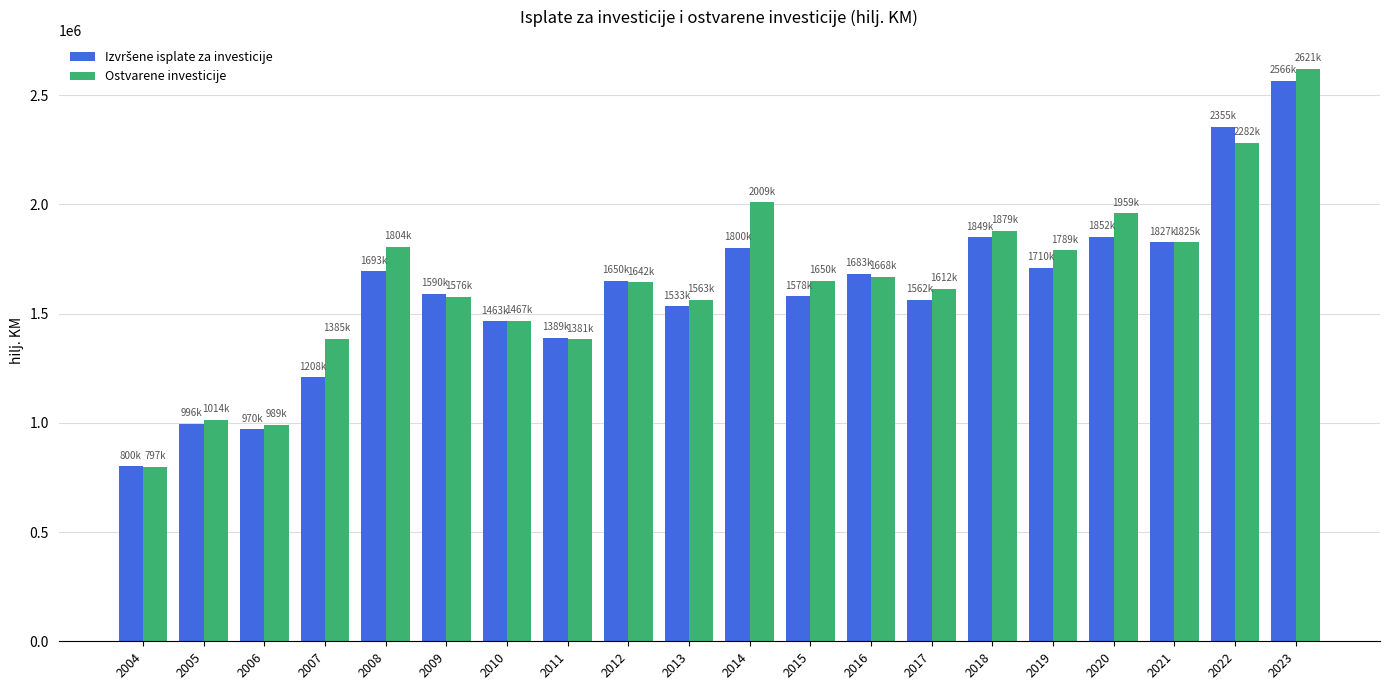

How many bars are there in total?

40